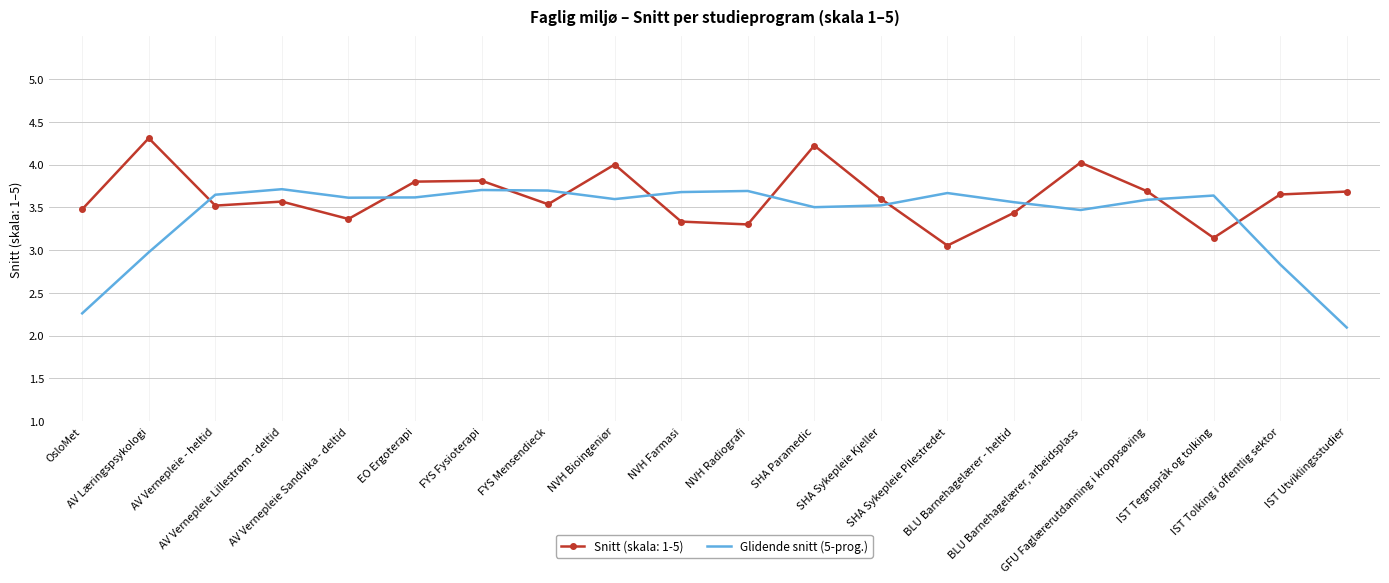

Rank the series by their average value, from highest to lowest.

Snitt (skala: 1-5), Glidende snitt (5-prog.)